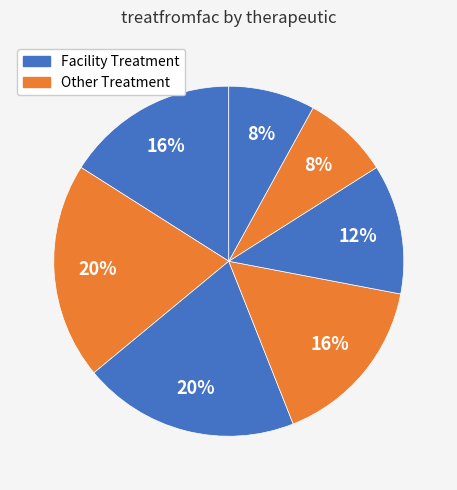

To the nearest percent, what is the difference between the largest and smallest slice percentages?

12%